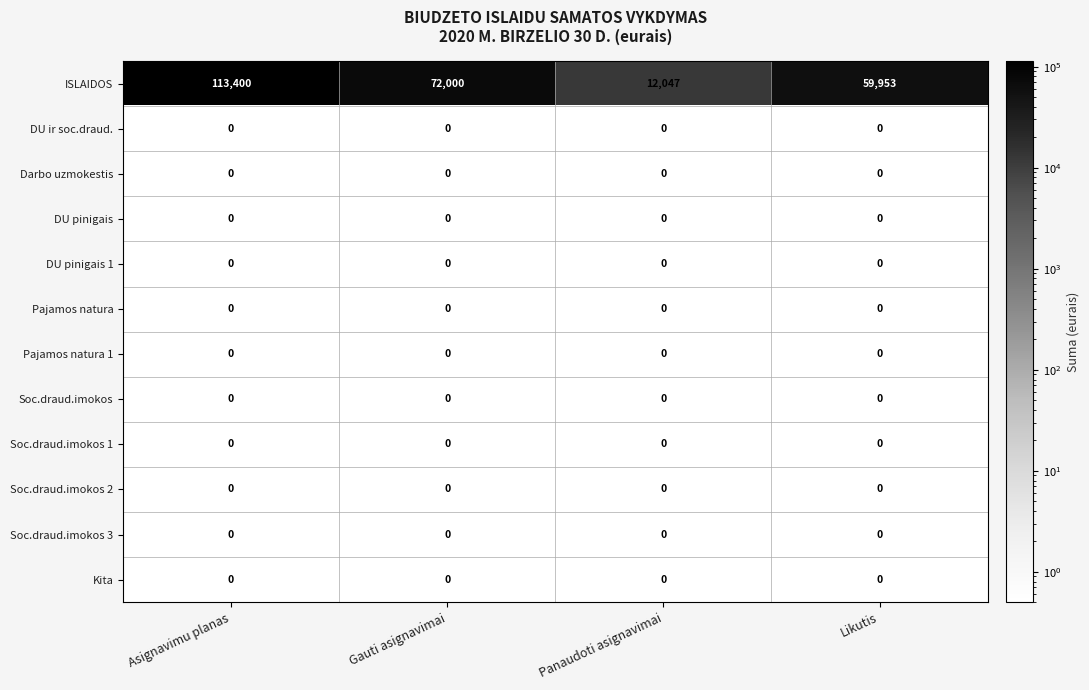

Which category has the lowest value in the ISLAIDOS series?

Panaudoti asignavimai